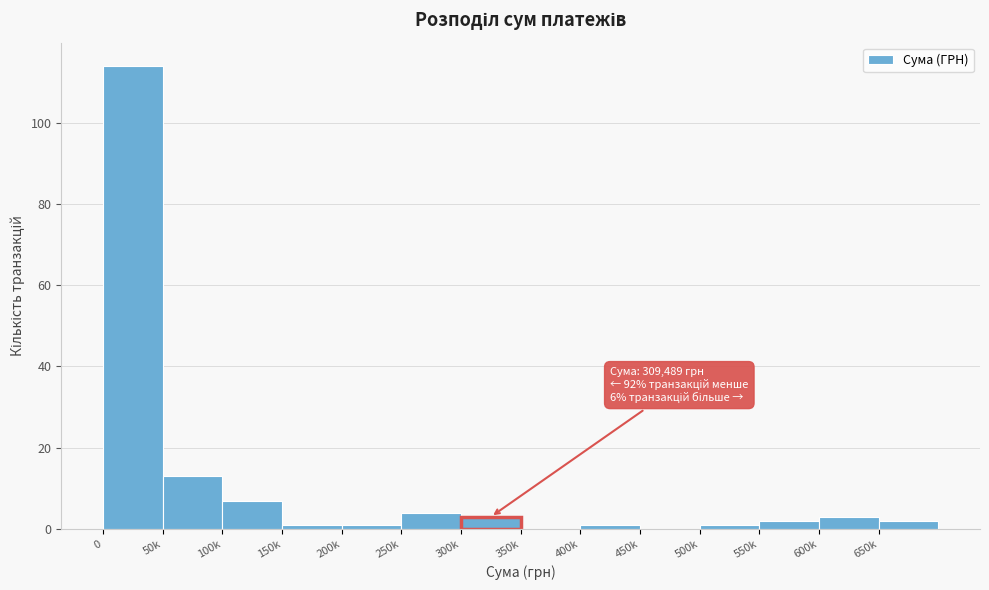

Reading right to left, list all the values displayed in this chart.

650k=2	600k=3	550k=2	500k=1	450k=0	400k=1	350k=0	300k=3	250k=4	200k=1	150k=1	100k=7	50k=13	0=114